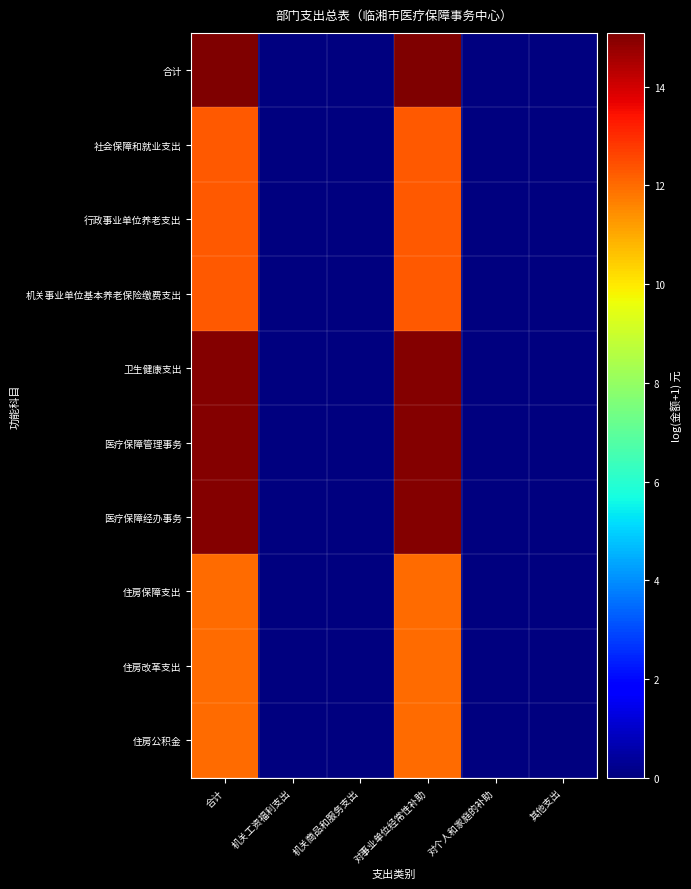

Reading left to right, what are all the values shown in this chart?

合计: 合计=15.1	机关工资福利支出=0.0	机关商品和服务支出=0.0	对事业单位经常性补助=15.1	对个人和家庭的补助=0.0	其他支出=0.0
社会保障和就业支出: 合计=12.3	机关工资福利支出=0.0	机关商品和服务支出=0.0	对事业单位经常性补助=12.3	对个人和家庭的补助=0.0	其他支出=0.0
行政事业单位养老支出: 合计=12.3	机关工资福利支出=0.0	机关商品和服务支出=0.0	对事业单位经常性补助=12.3	对个人和家庭的补助=0.0	其他支出=0.0
机关事业单位基本养老保险缴费支出: 合计=12.3	机关工资福利支出=0.0	机关商品和服务支出=0.0	对事业单位经常性补助=12.3	对个人和家庭的补助=0.0	其他支出=0.0
卫生健康支出: 合计=15.0	机关工资福利支出=0.0	机关商品和服务支出=0.0	对事业单位经常性补助=15.0	对个人和家庭的补助=0.0	其他支出=0.0
医疗保障管理事务: 合计=15.0	机关工资福利支出=0.0	机关商品和服务支出=0.0	对事业单位经常性补助=15.0	对个人和家庭的补助=0.0	其他支出=0.0
医疗保障经办事务: 合计=15.0	机关工资福利支出=0.0	机关商品和服务支出=0.0	对事业单位经常性补助=15.0	对个人和家庭的补助=0.0	其他支出=0.0
住房保障支出: 合计=12.0	机关工资福利支出=0.0	机关商品和服务支出=0.0	对事业单位经常性补助=12.0	对个人和家庭的补助=0.0	其他支出=0.0
住房改革支出: 合计=12.0	机关工资福利支出=0.0	机关商品和服务支出=0.0	对事业单位经常性补助=12.0	对个人和家庭的补助=0.0	其他支出=0.0
住房公积金: 合计=12.0	机关工资福利支出=0.0	机关商品和服务支出=0.0	对事业单位经常性补助=12.0	对个人和家庭的补助=0.0	其他支出=0.0